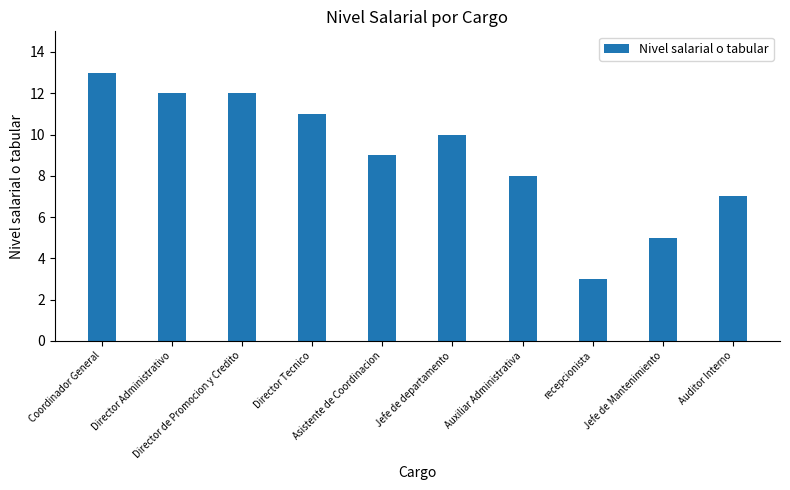

Is it true that the value at Auditor Interno is 3?

False